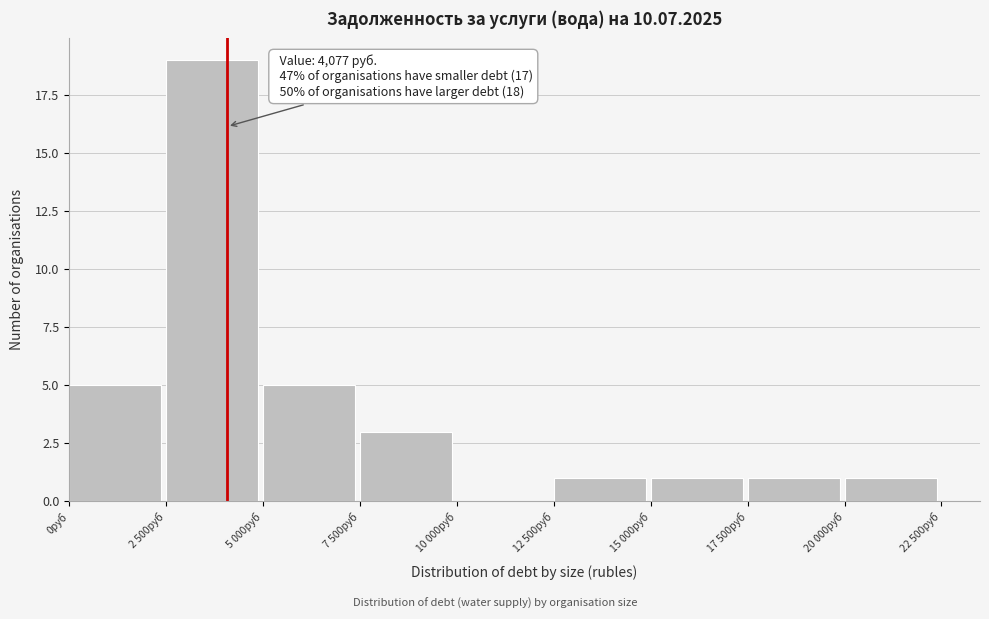

Reading left to right, transcribe all the data shown in this chart.

0руб=5	2 500руб=19	5 000руб=5	7 500руб=3	10 000руб=0	12 500руб=1	15 000руб=1	17 500руб=1	20 000руб=1